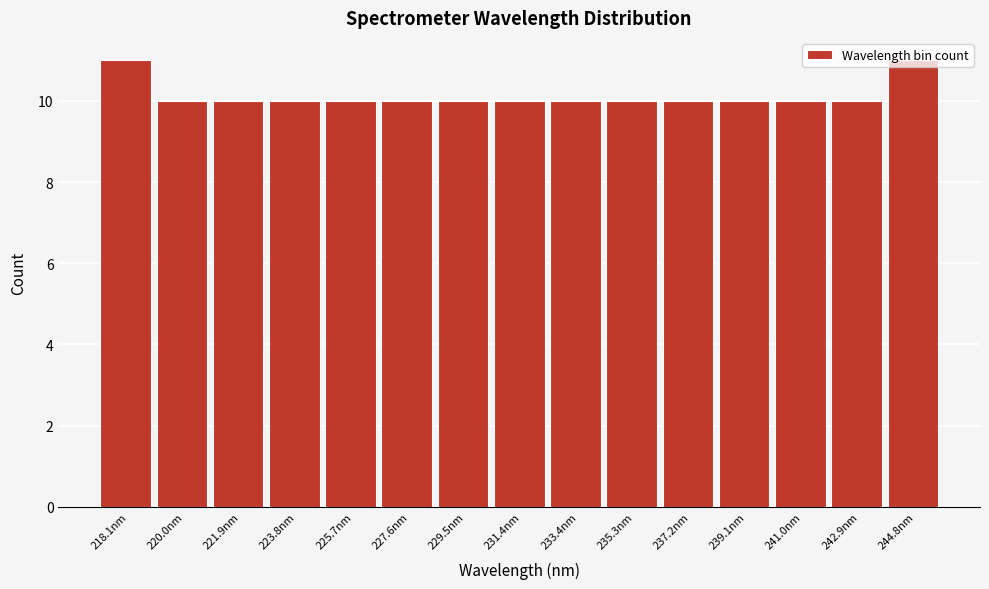

Approximately how many times larger is the value at 241.0nm compared to 223.8nm?

1.0